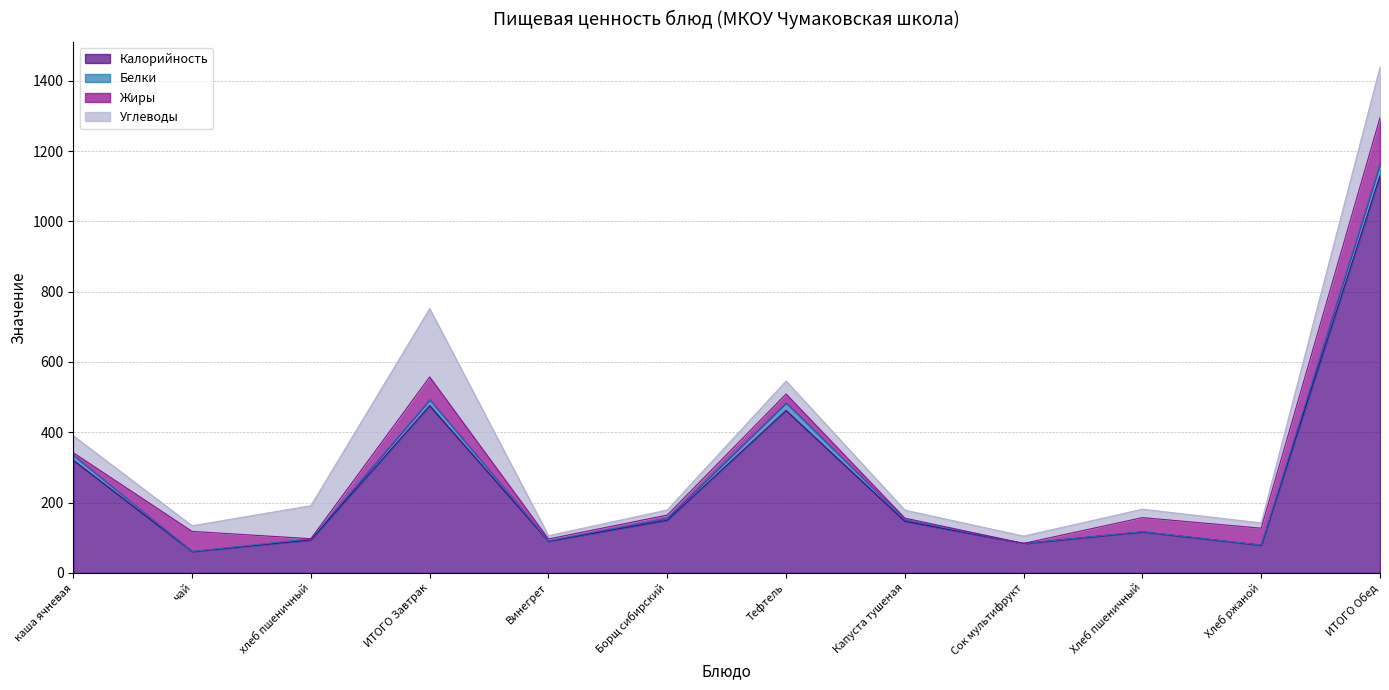

How many data points in Углеводы are above 24?

5